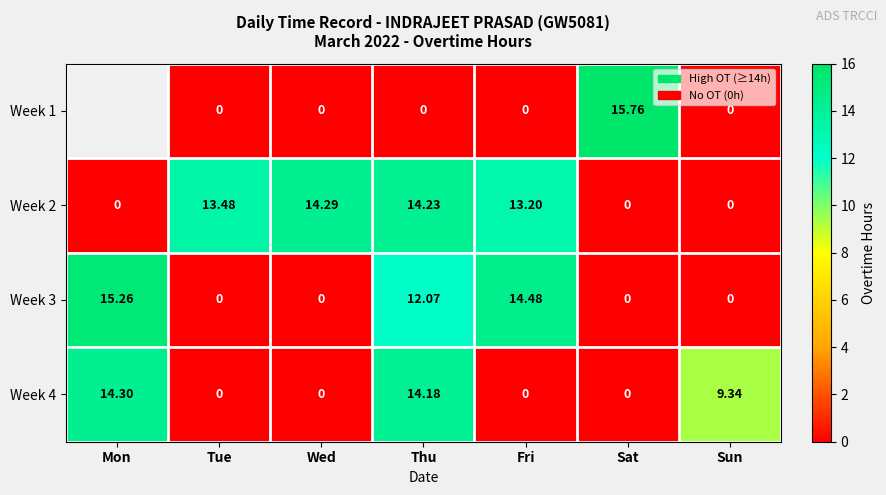

The value of Week 1 at Sun is 0.0. True or false?

True